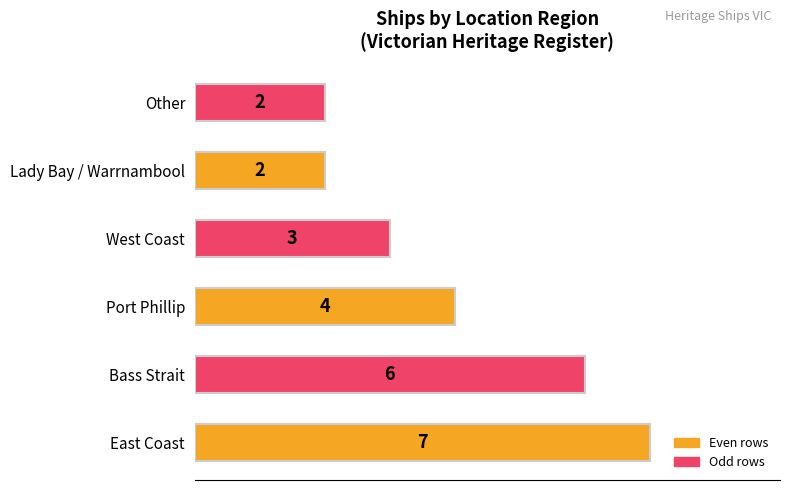

Reading bottom to top, extract all data points from this chart.

7	6	4	3	2	2